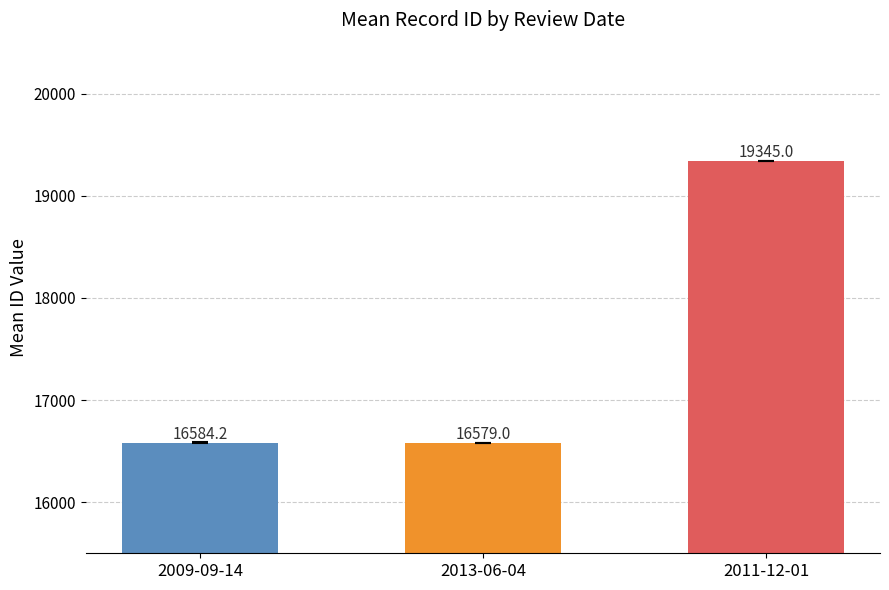

What is the change in value from 2013-06-04 to 2011-12-01?

+2766.0